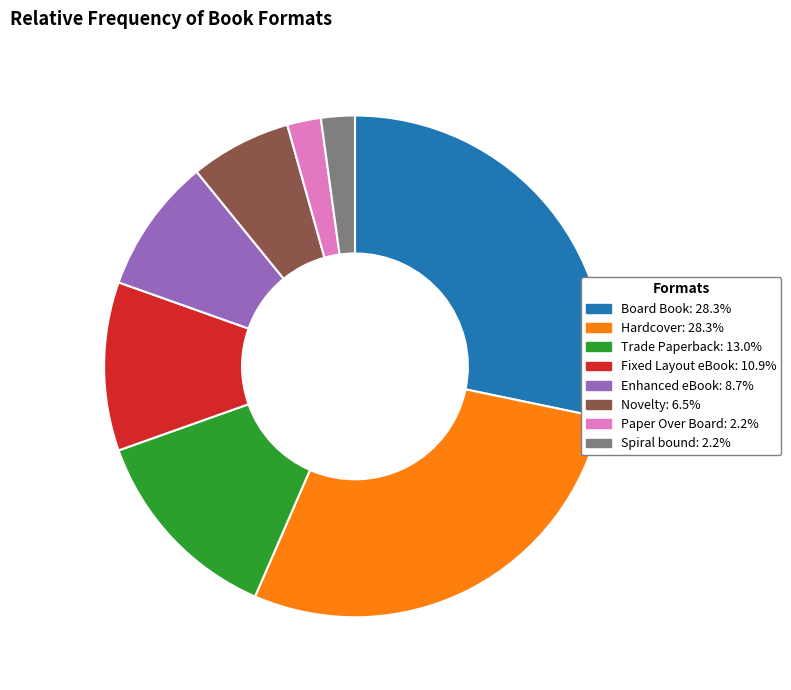

Does Paper Over Board represent more than half of the total?

No